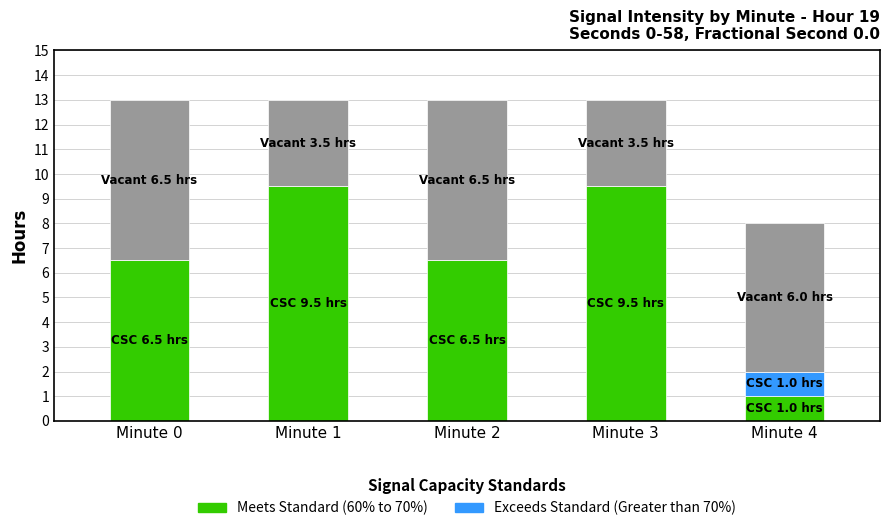

What is the total value across all series at Minute 2?

13.0